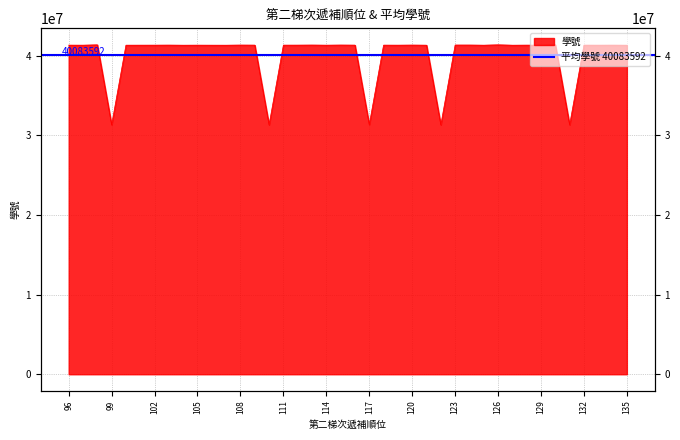

What is the difference between the maximum and second lowest values?

10046859